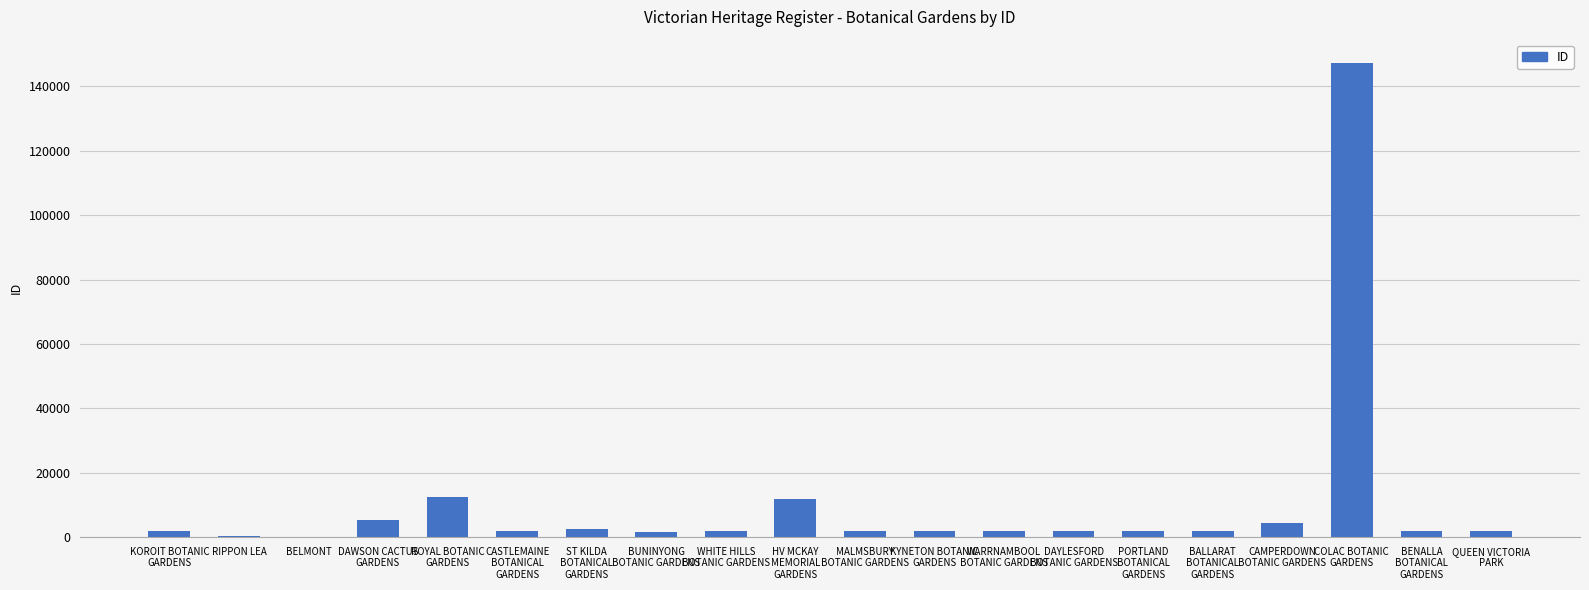

Count the number of categories in the chart.

20